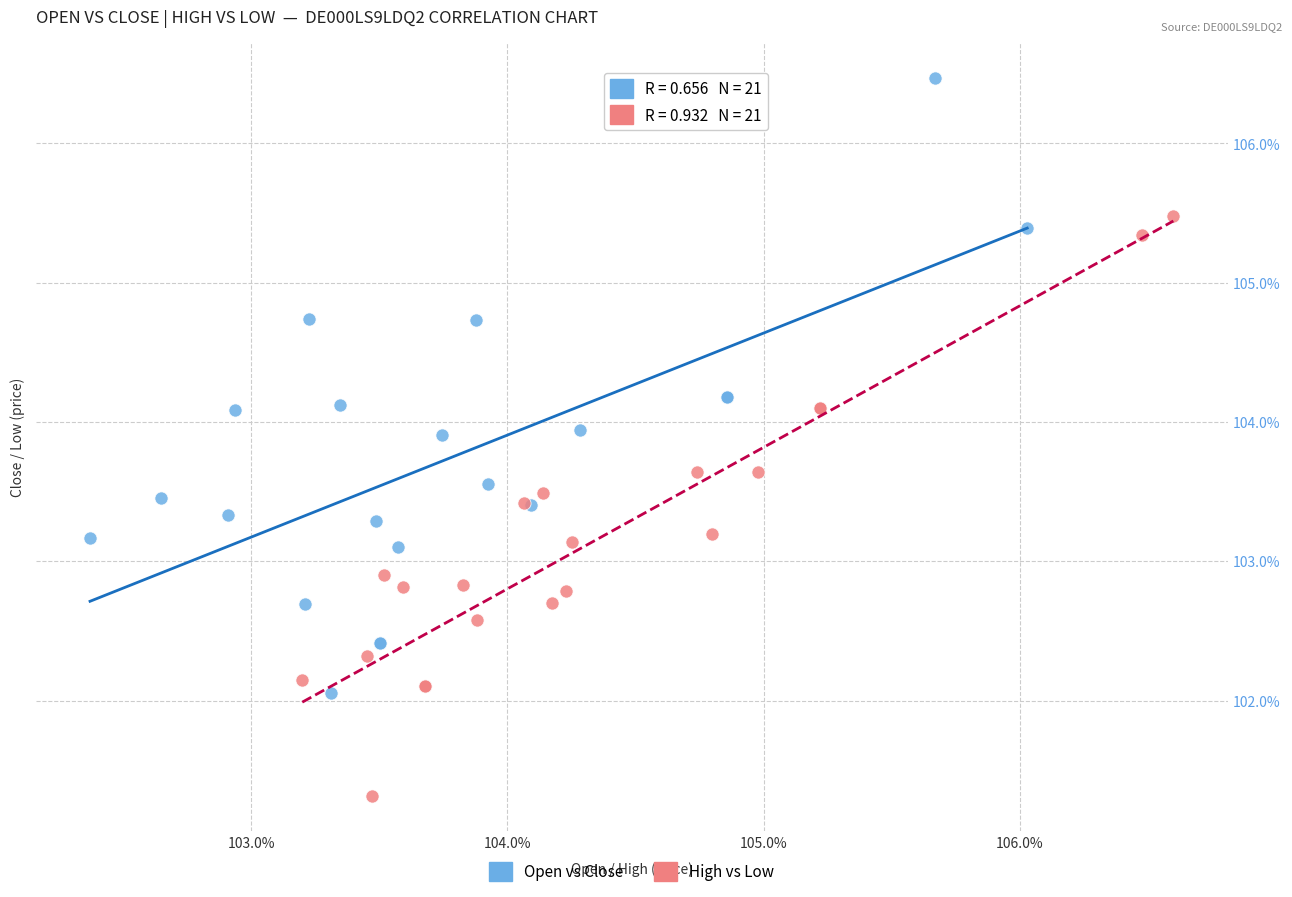

Which series has the largest Y range (max minus min)?

Open vs Close